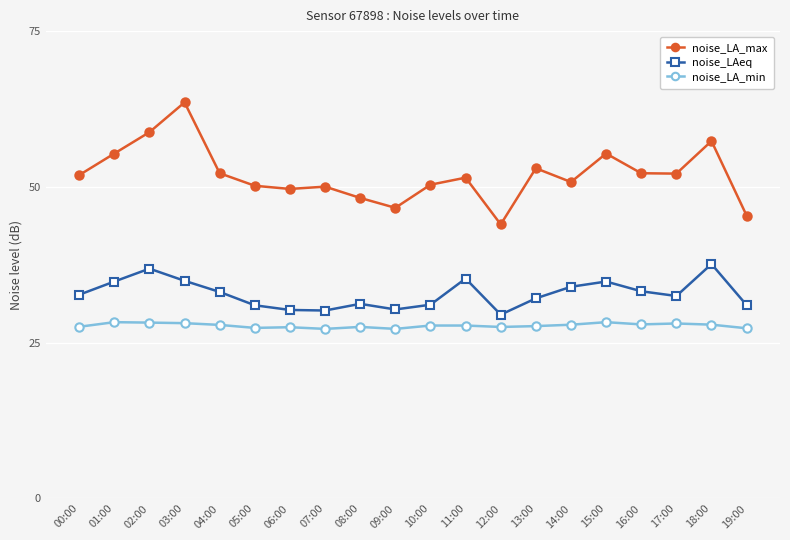

What is the label of the 7th point from the left?

06:00